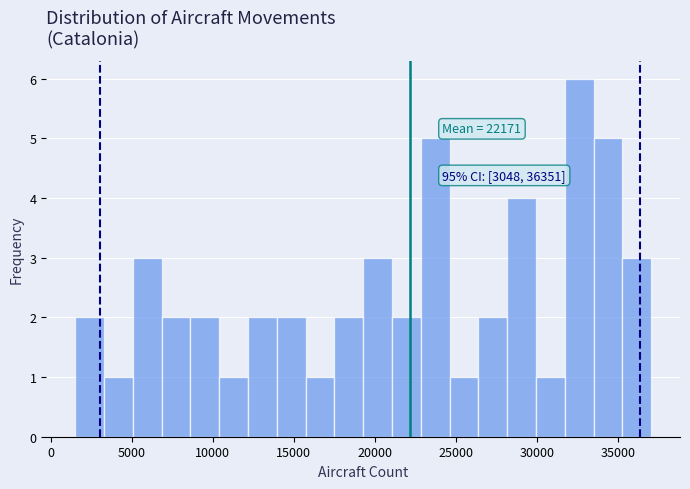

Read against the x-axis, roughly where is the centre of the tallest bar?

32500